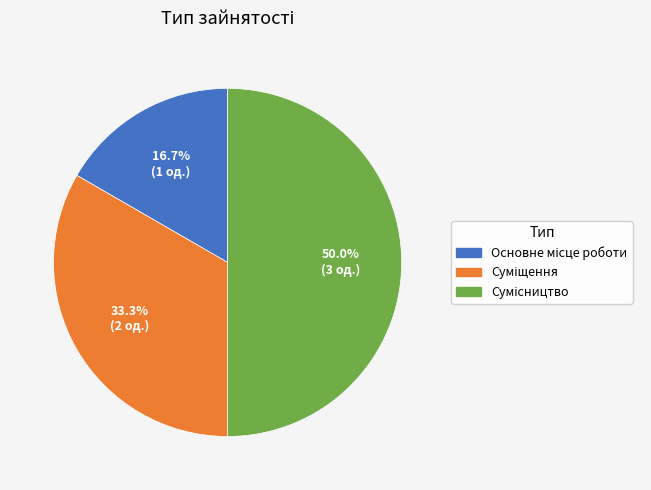

To the nearest percent, what is the combined percentage of Основне місце роботи and Сумісництво?

67%